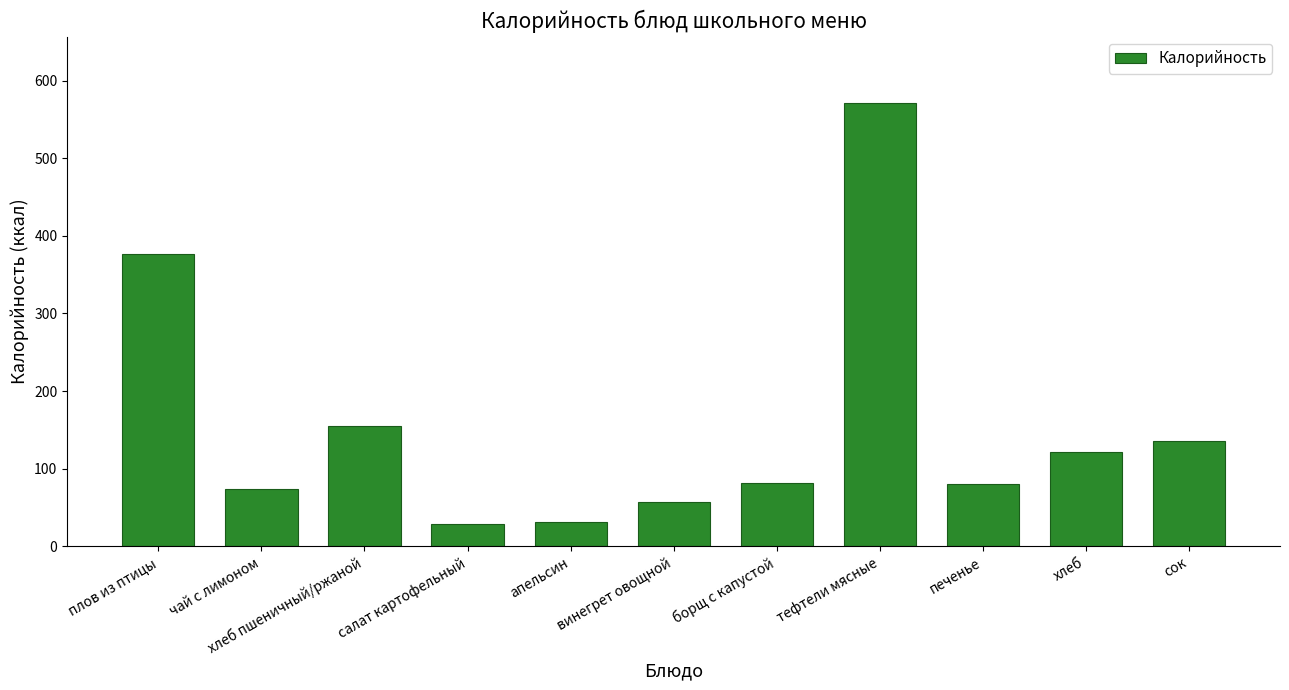

Which has a higher value, плов из птицы or хлеб пшеничный/ржаной?

плов из птицы